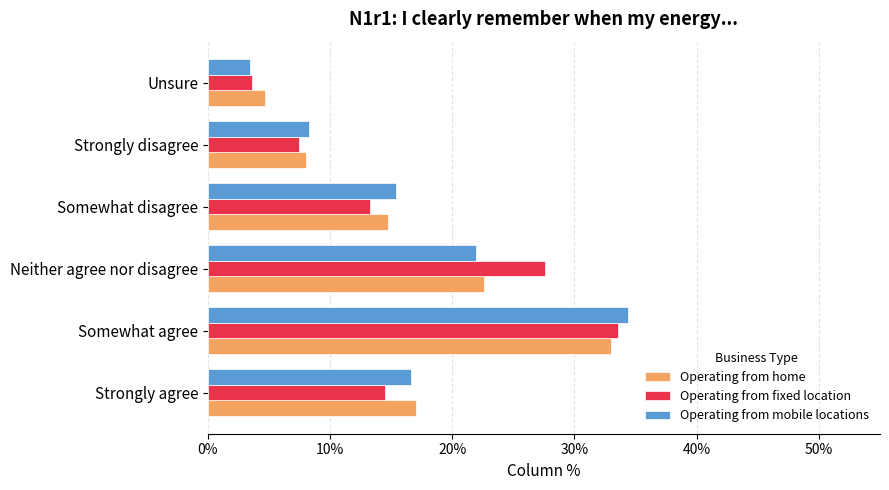

What is the difference between the maximum and second lowest values in the Operating from fixed location series?

26.1